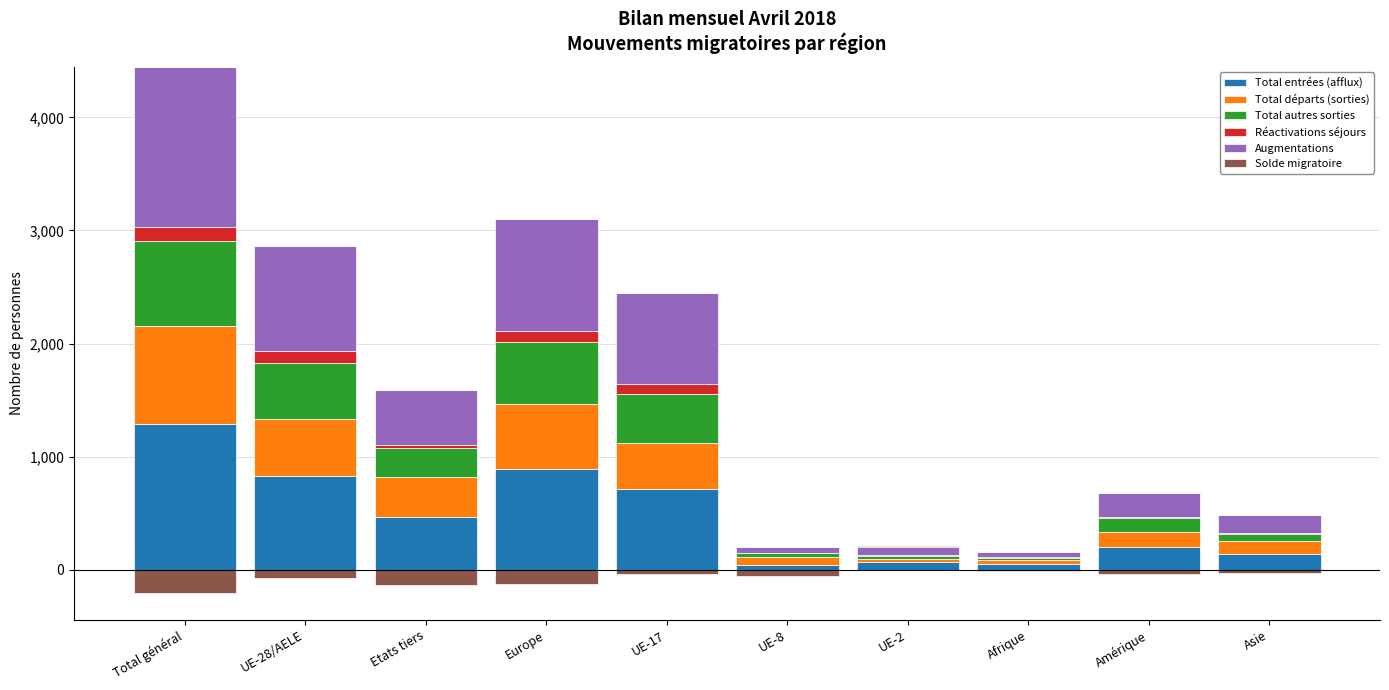

What is the minimum value for Réactivations séjours?

3